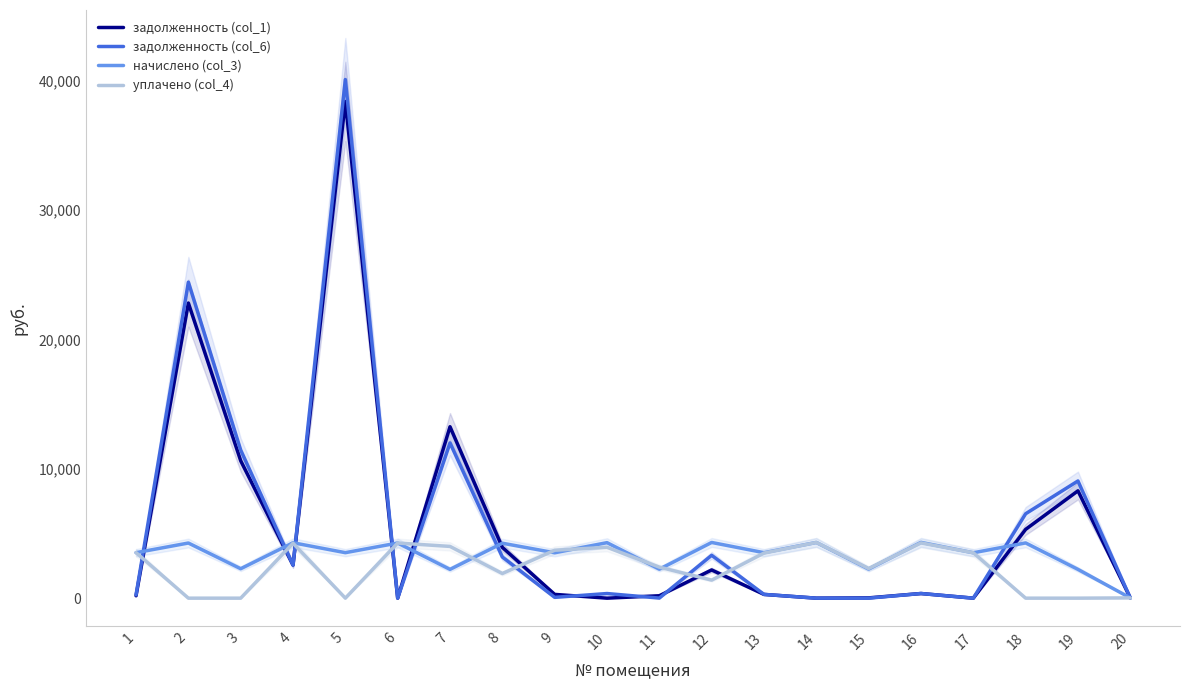

How many lines are shown in the chart?

4